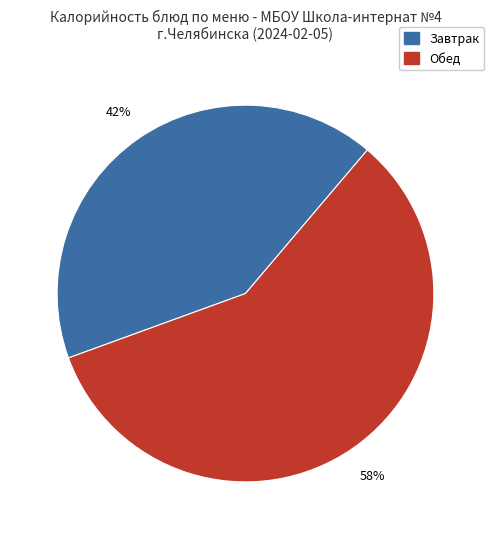

To the nearest percent, what is the difference between the largest and smallest slice percentages?

16%